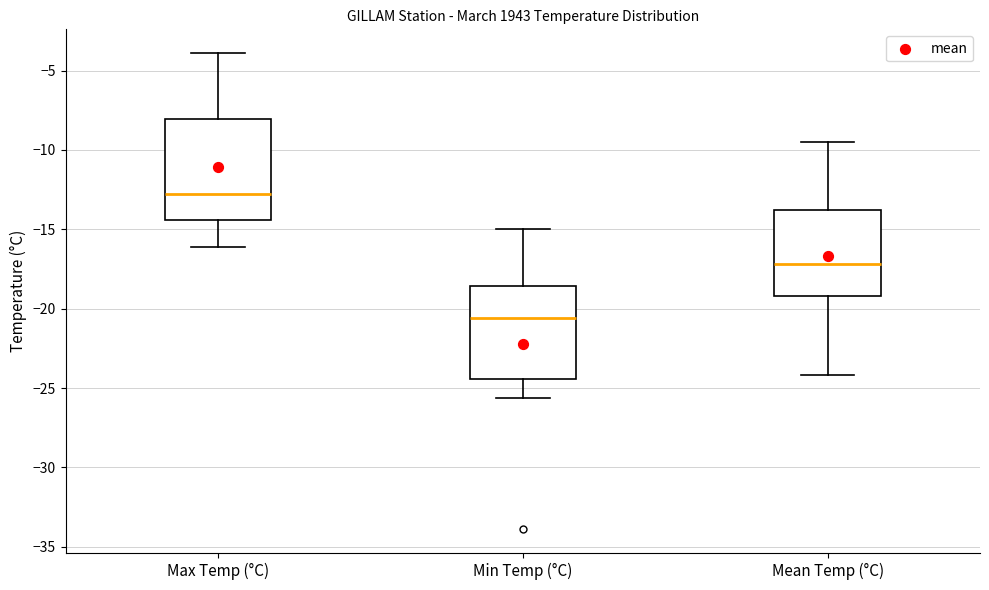

Where does the lower whisker of the box for Min Temp (°C) end on the y-axis? The values are not printed on the chart, so give them approximately, as read against the axis.

-25.5